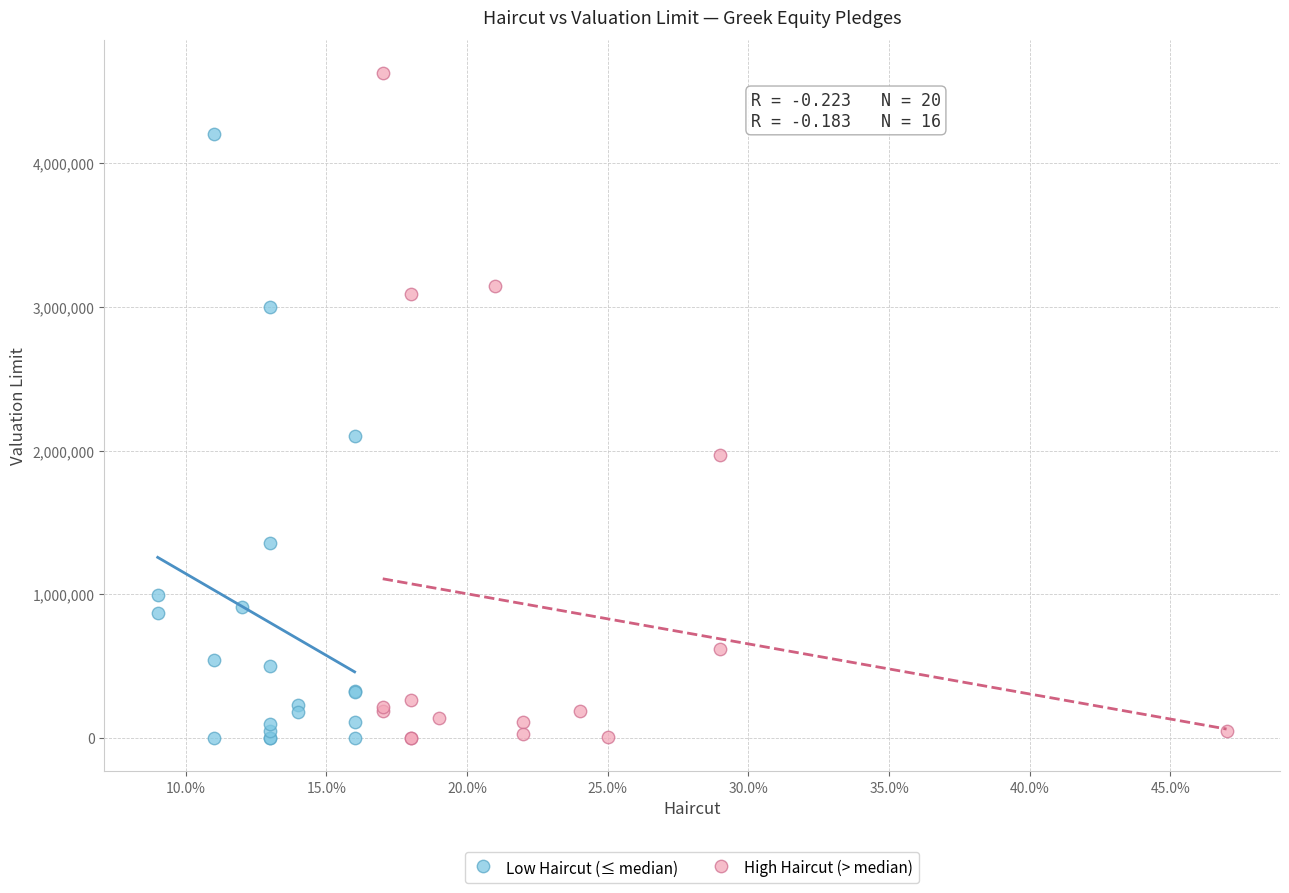

Which series has the largest Y range (max minus min)?

High Haircut (> median)